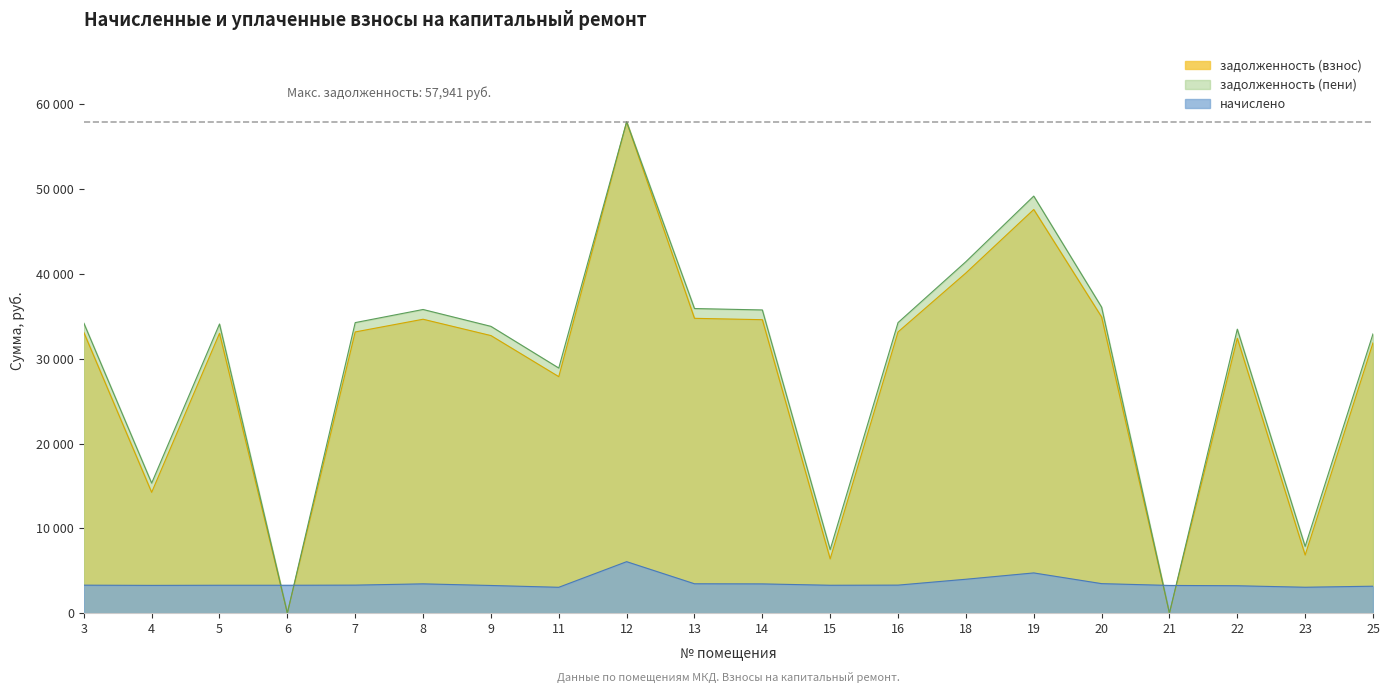

What is the value of the начислено point at the 12th from the left?

3287.3